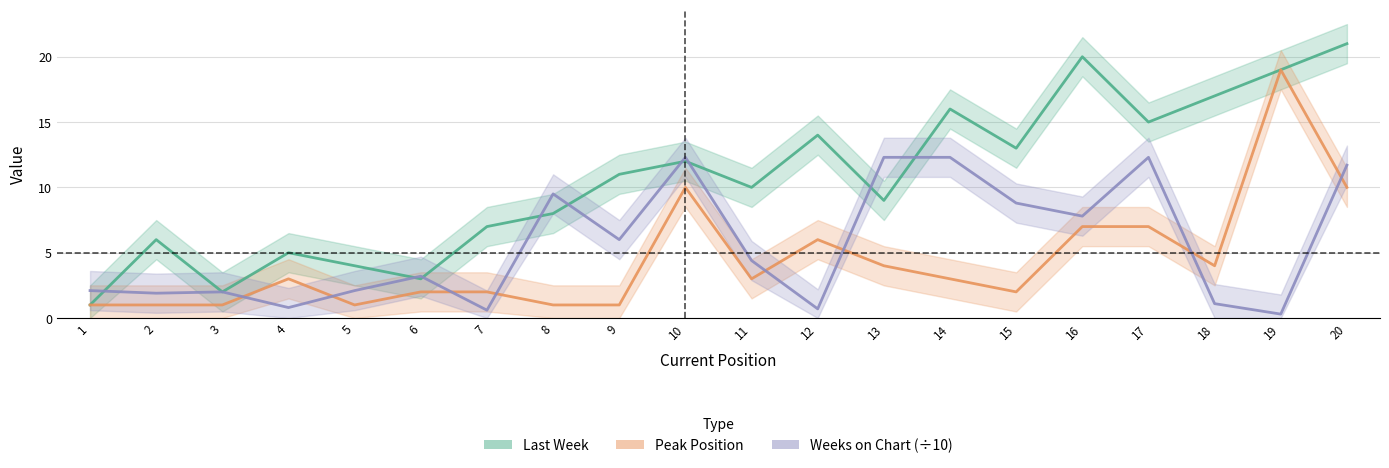

List the series in order of their overall mean, lowest first.

Peak Position, Weeks on Chart (÷10), Last Week